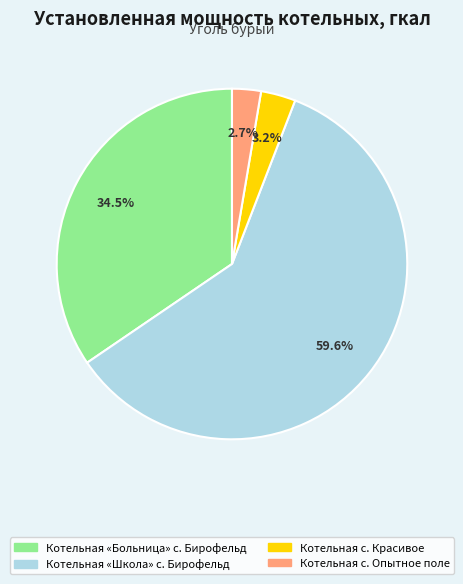

To the nearest percent, what portion does Котельная «Школа» с. Бирофельд represent?

60%